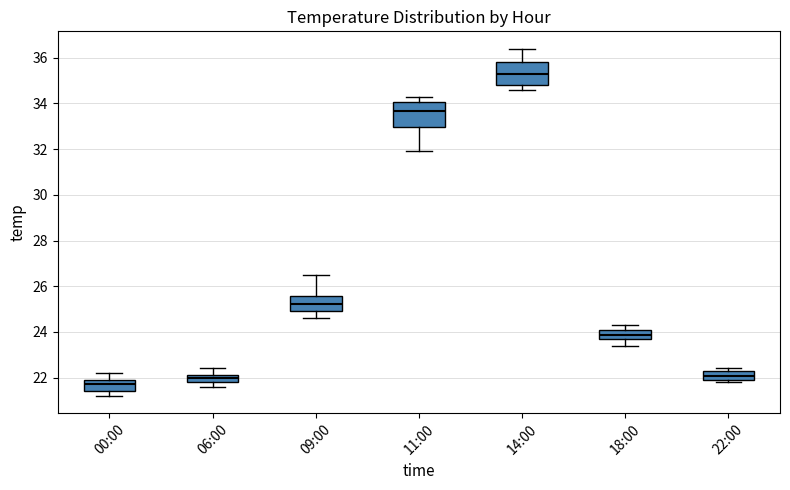

Which box has the lowest median line?

00:00